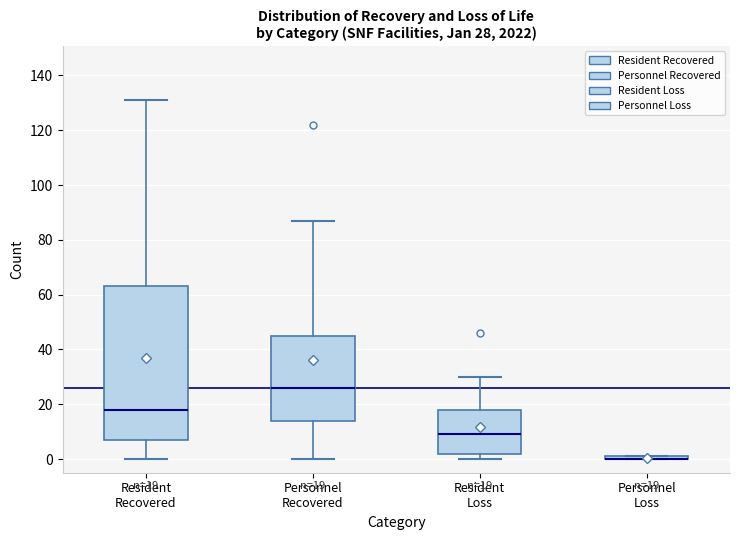

Comparing the boxes themselves (not the whiskers), which one is the tallest?

Resident Recovered